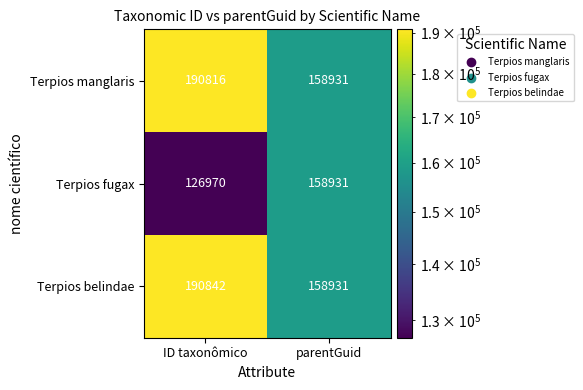

Which series has the widest spread of values?

Terpios fugax